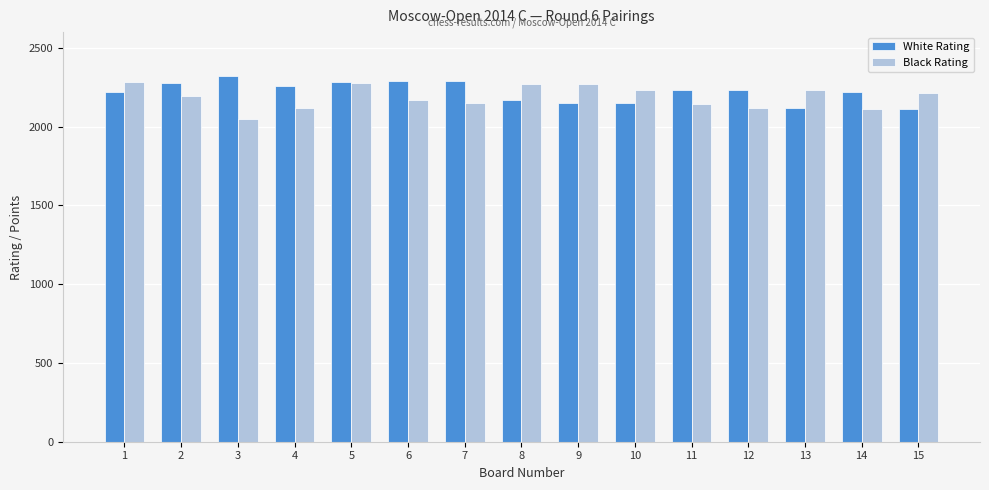

What is the average value of the Black Rating series?

2189